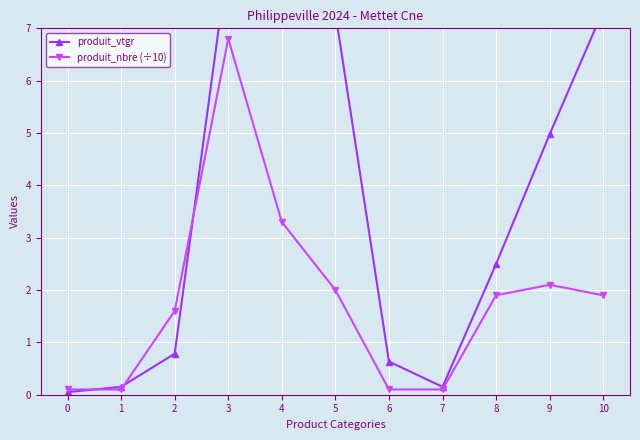

List the series in order of their overall mean, highest first.

produit_vtgr, produit_nbre (÷10)